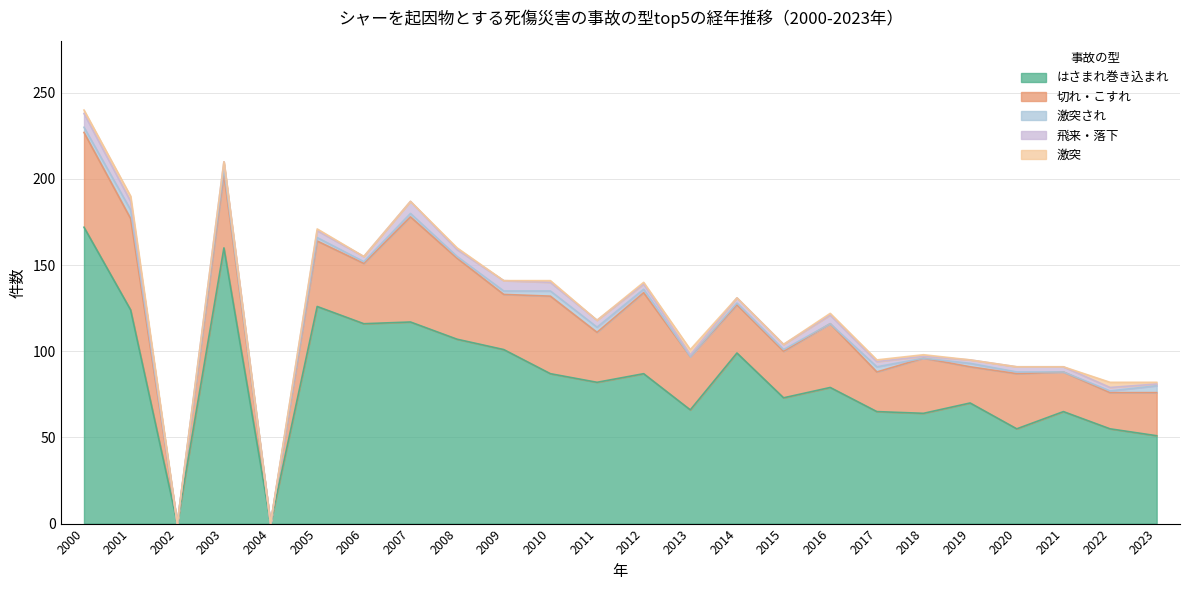

At which category is the sum across all series the highest?

2000